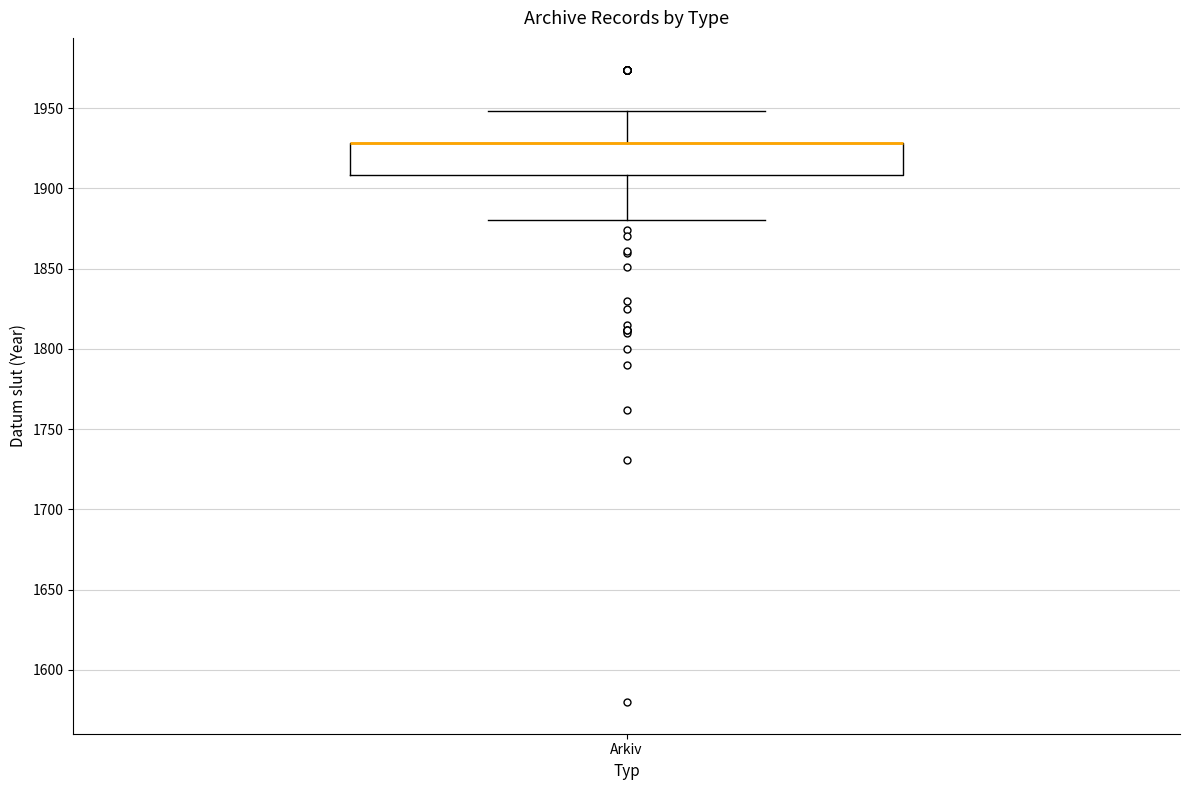

Read this box plot against the y-axis: the position of the median line, the range covered by the box, and the ends of both whiskers. The values are not printed on the chart, so give them approximately, as read against the axis.

median 1930 (drawn on the box's upper edge), box 1910 to 1930, whiskers 1880 to 1950